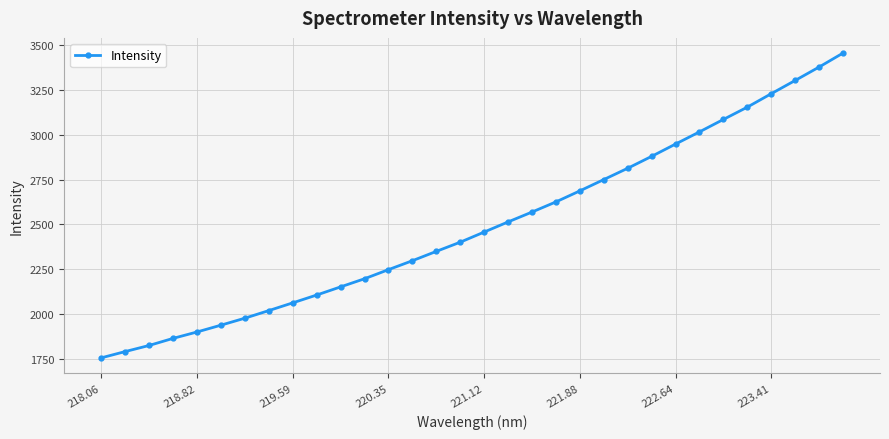

What is the minimum value shown in the chart?

1755.6